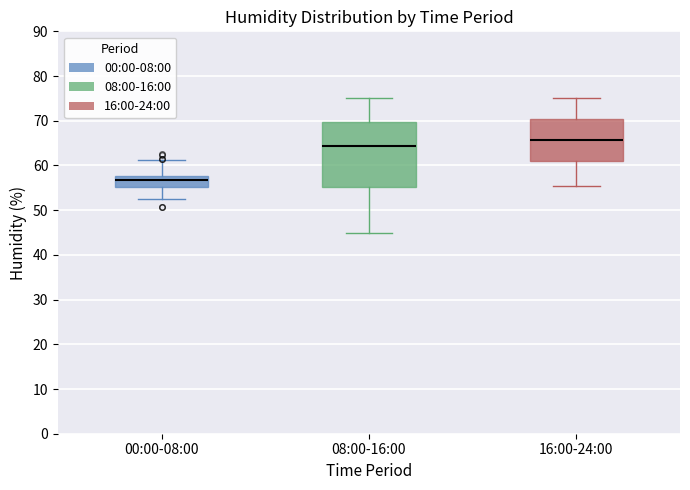

Reading left to right, transcribe this box plot: for each box, give where its median line is, the range the box spans, and where its two whiskers end, as read against the y-axis. The values are not printed on the chart, so give them approximately, as read against the axis.

00:00-08:00: median 57, box 55 to 58, whiskers 52 to 61
08:00-16:00: median 64, box 55 to 70, whiskers 45 to 75
16:00-24:00: median 66, box 61 to 70, whiskers 55 to 75